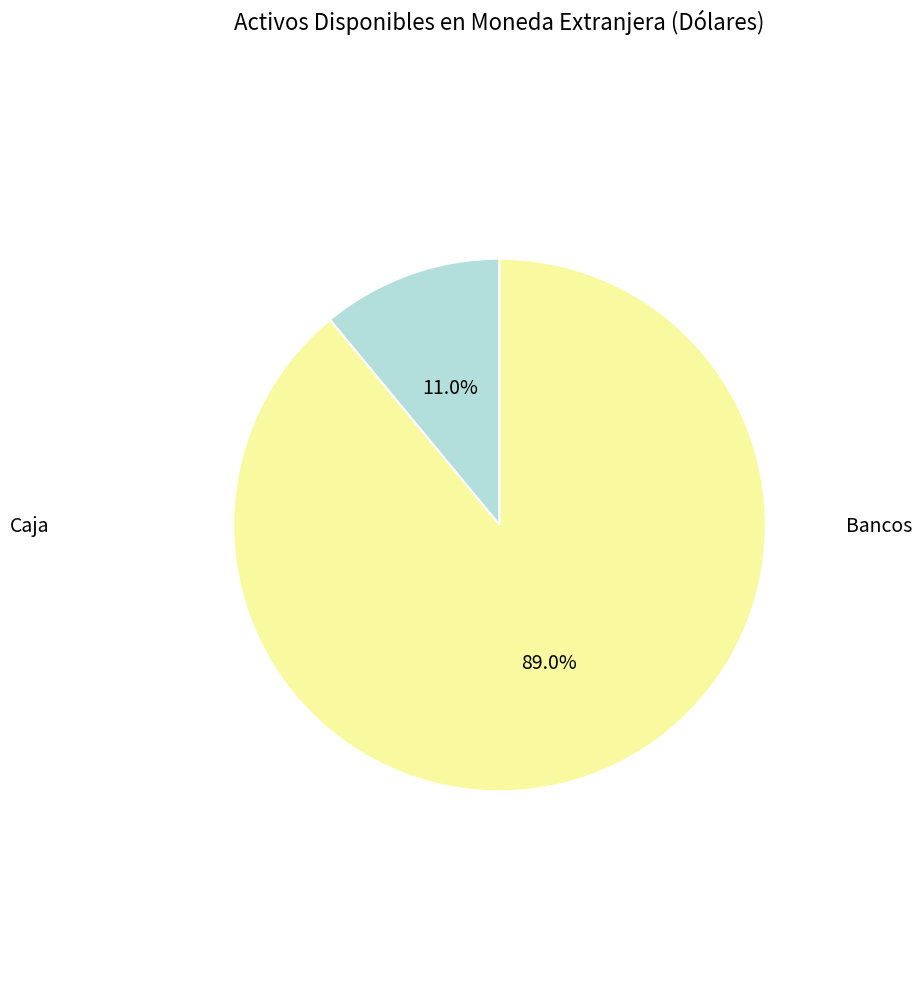

How many slices are in this pie chart?

2